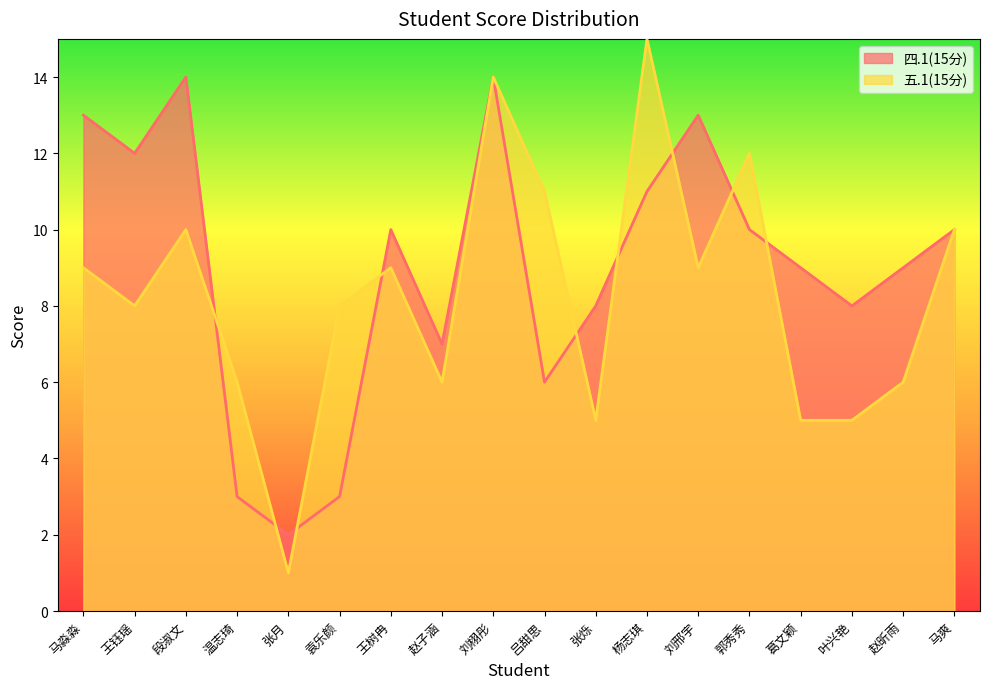

What is the label of the 9th point from the left?

刘栩彤